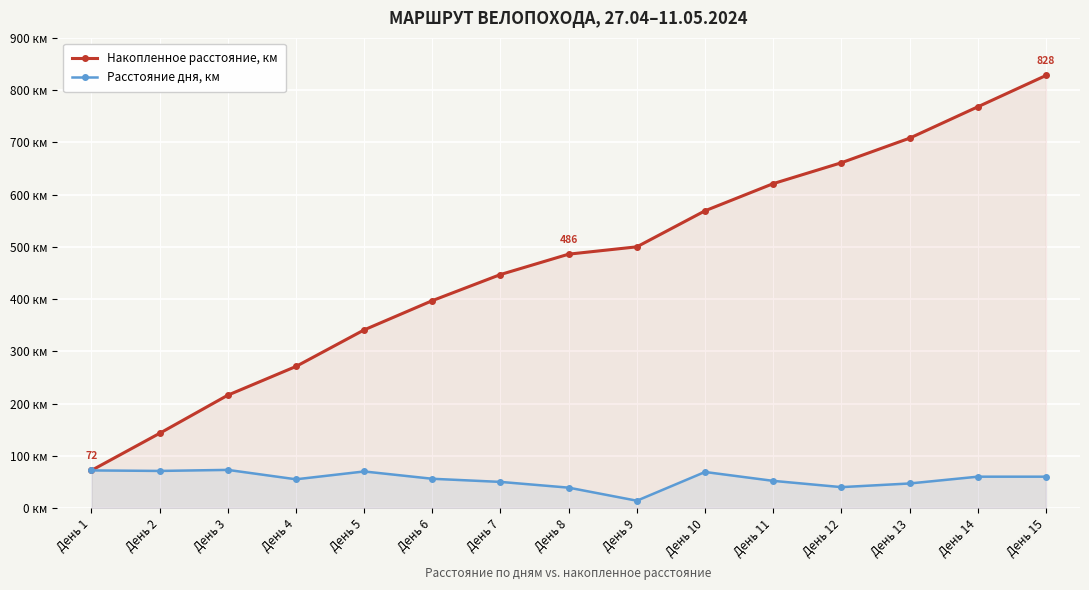

What is the difference between the highest and lowest values at День 9?

486